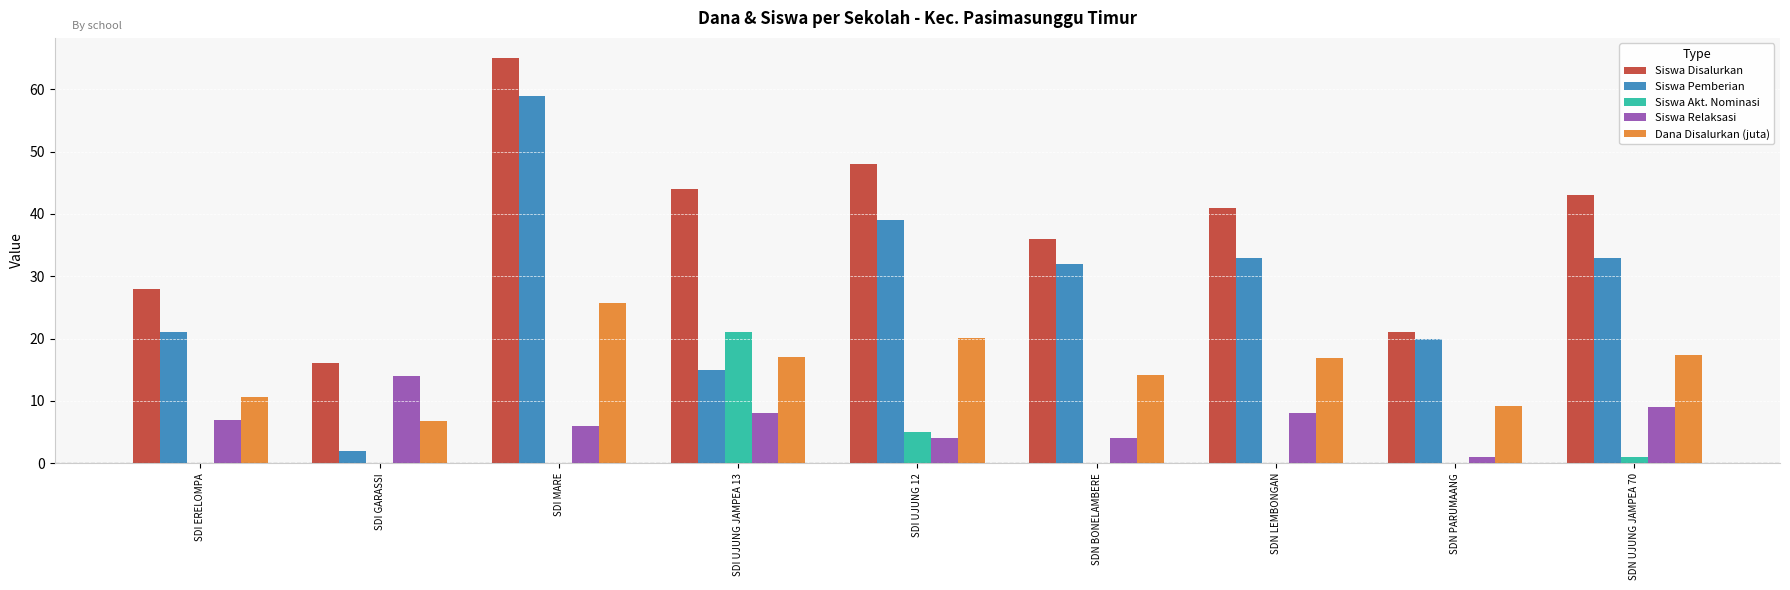

The value of Siswa Akt. Nominasi at SDN PARUMAANG is -7.2. True or false?

False